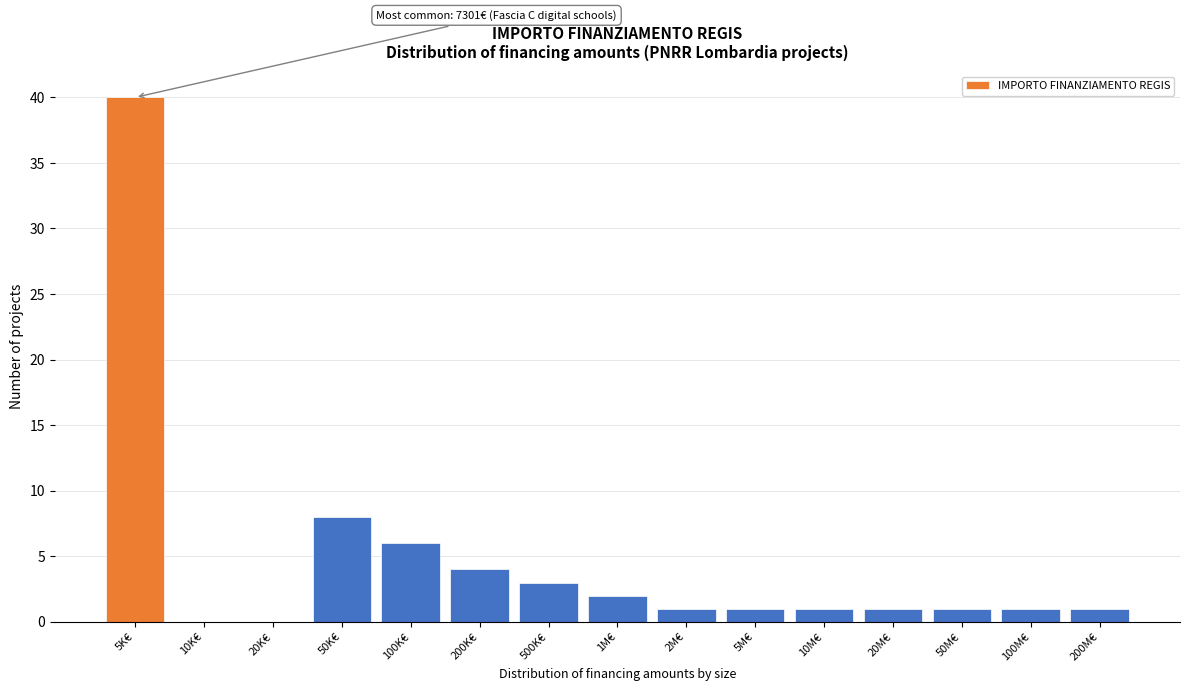

Reading left to right, transcribe all the data shown in this chart.

5K€=40	10K€=0	20K€=0	50K€=8	100K€=6	200K€=4	500K€=3	1M€=2	2M€=1	5M€=1	10M€=1	20M€=1	50M€=1	100M€=1	200M€=1